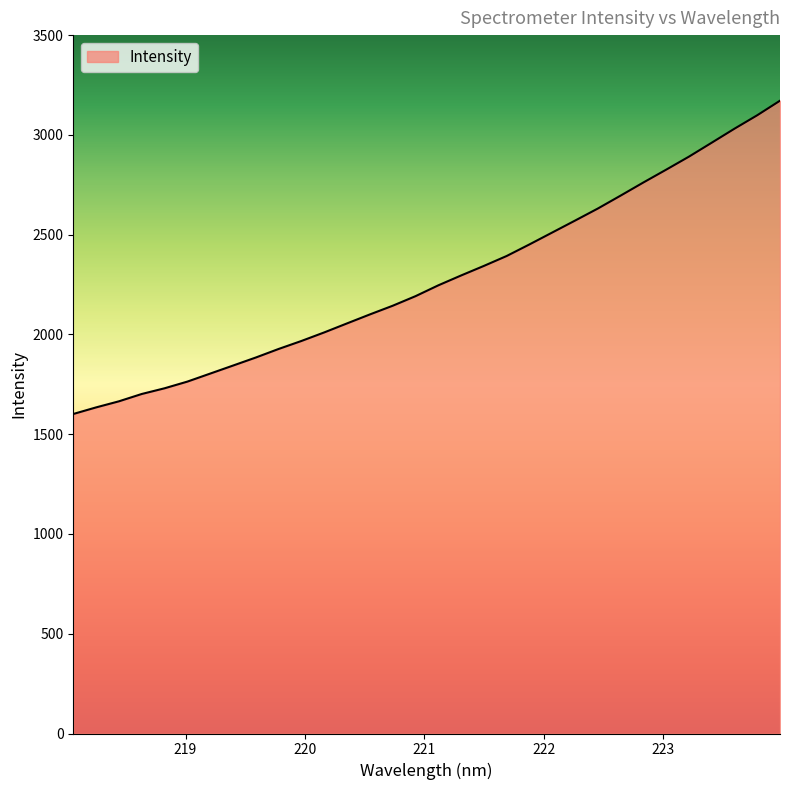

Count the number of categories in the chart.

32